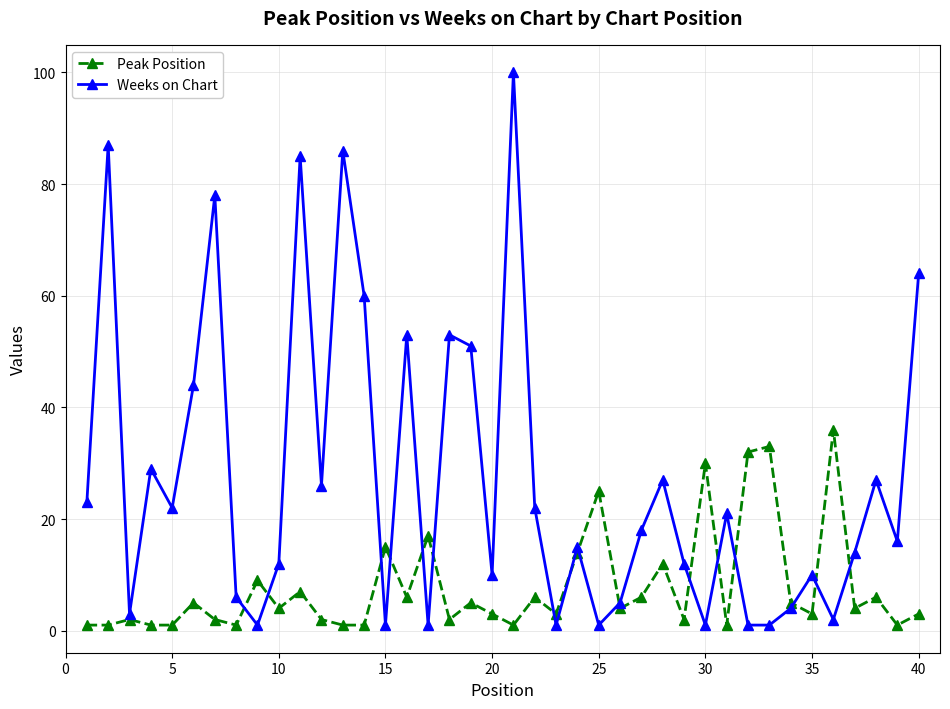

What is the difference between the second highest and second lowest values in the Weeks on Chart series?

86